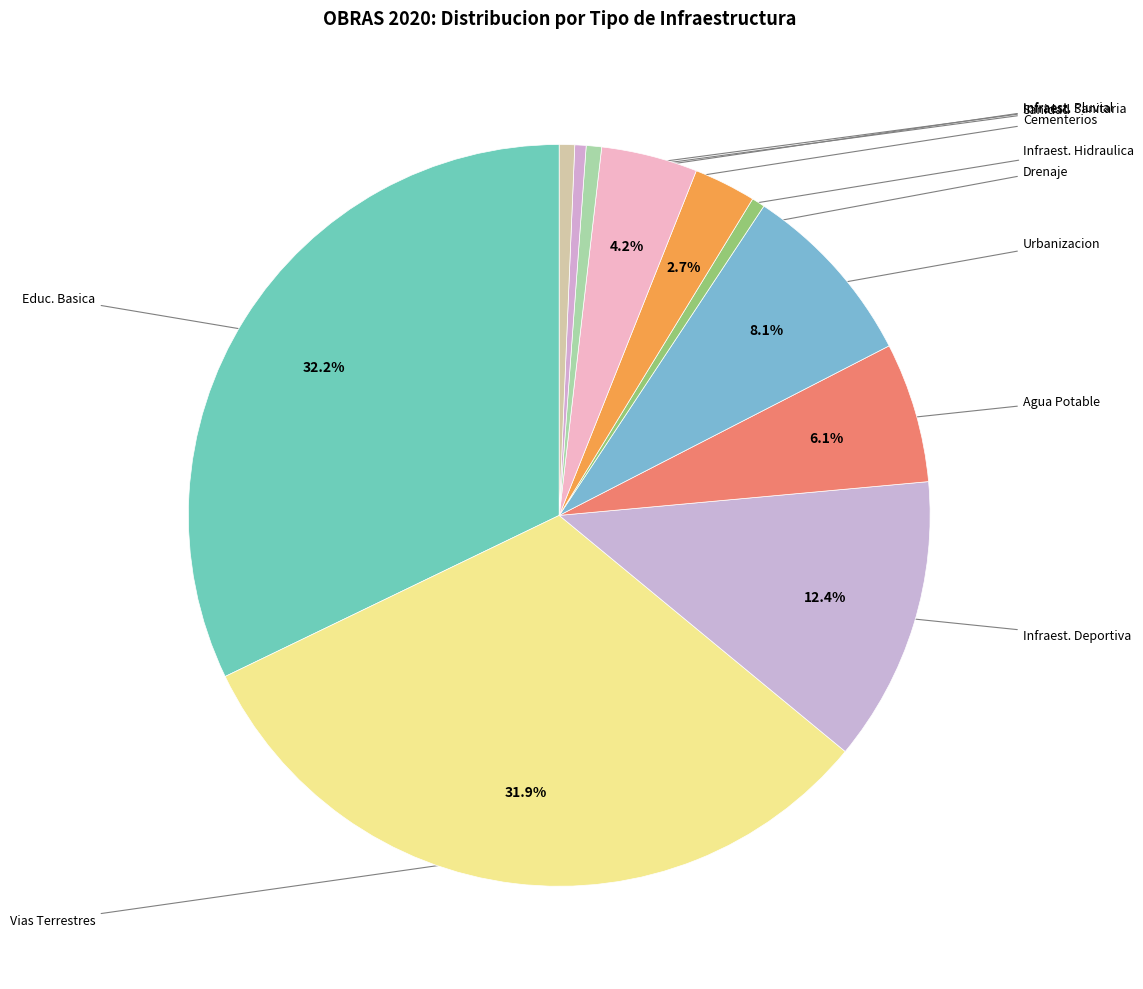

Count the number of slices in the pie.

11